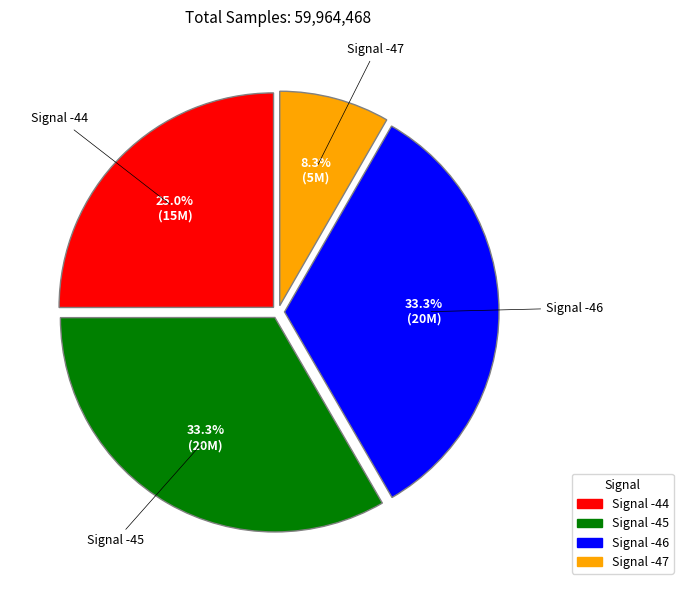

Does any single category account for the majority?

No